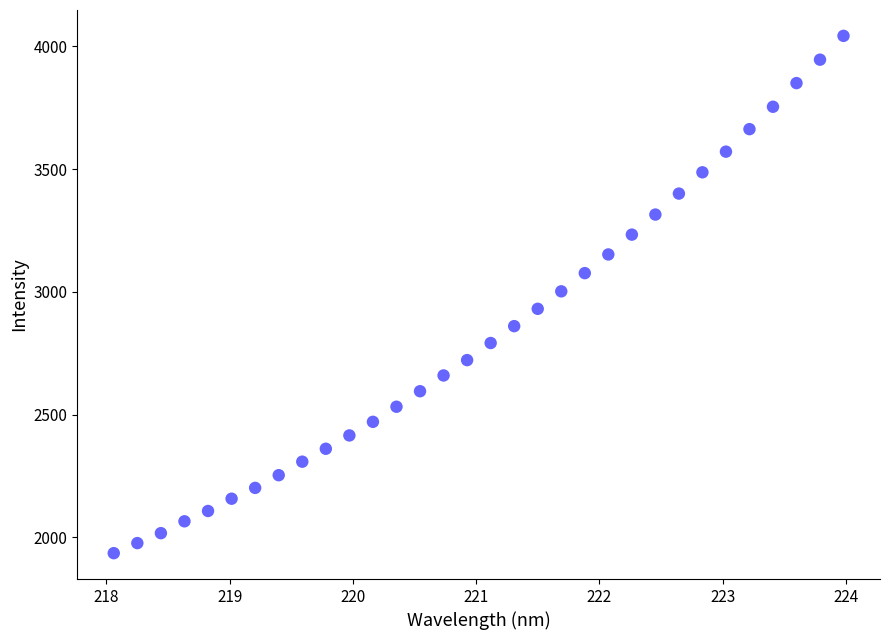

What is the range of X values (max minus min)?

5.9